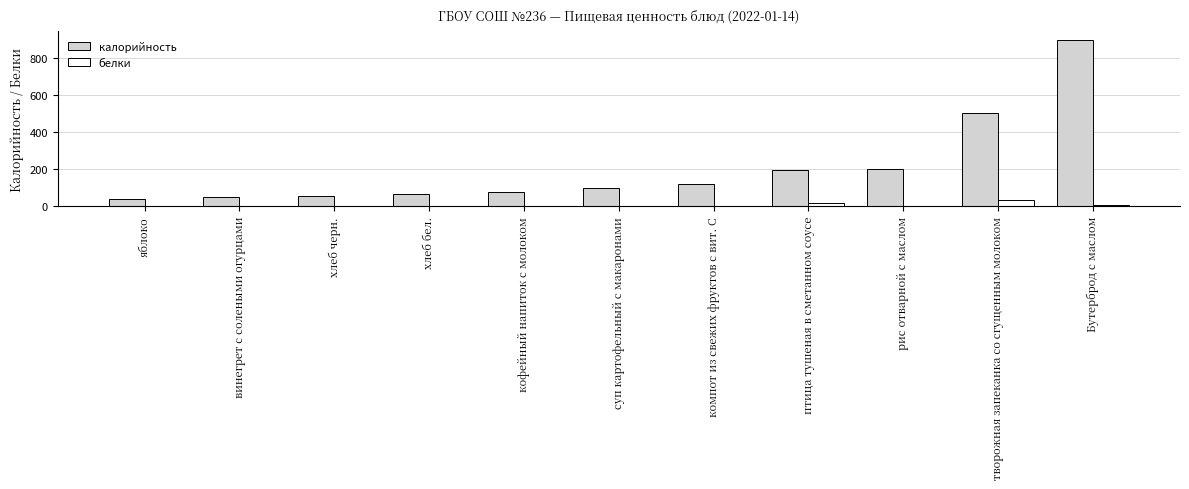

What is the approximate value of белки at Бутерброд с маслом?

9.2